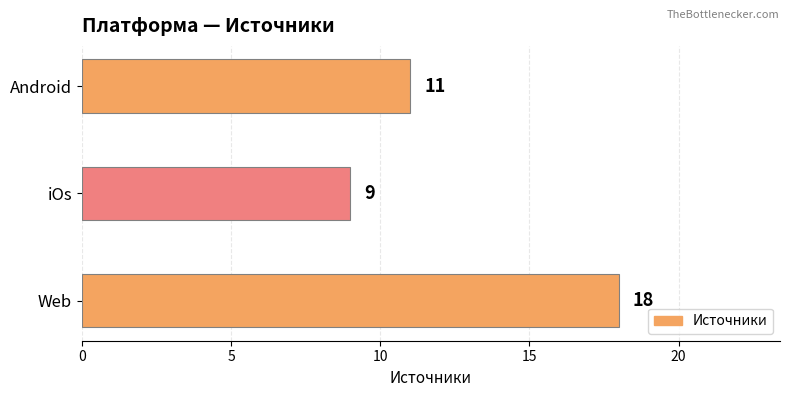

List the labels in order of value, smallest first.

iOs, Android, Web